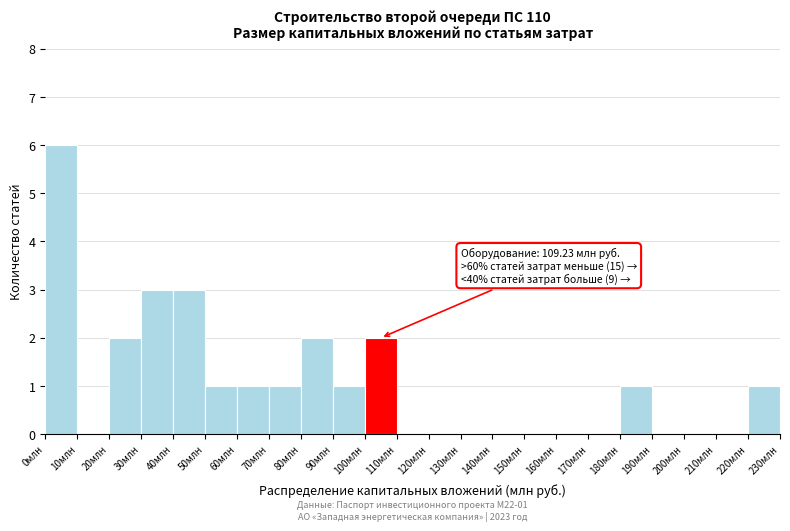

Over which range of the x-axis is the bar tallest?

0 to 10